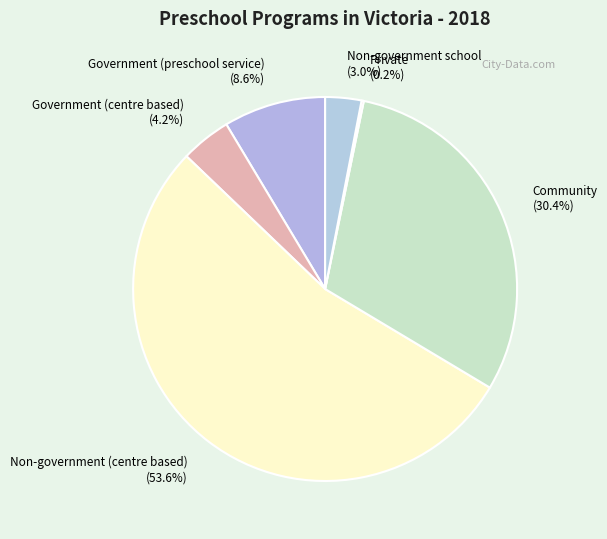

Is it true that Government (preschool service) is 9% of the pie?

True